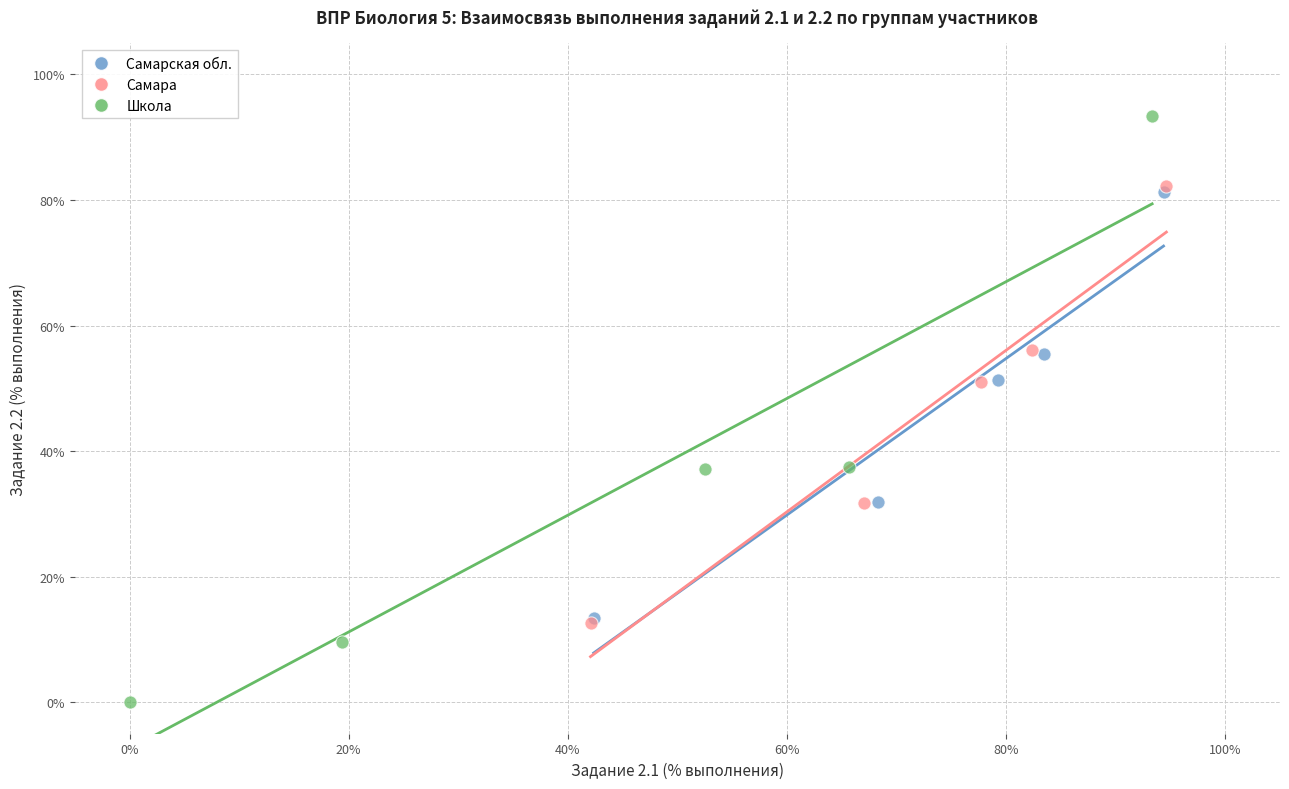

Which series contains the lowest Y value?

Школа